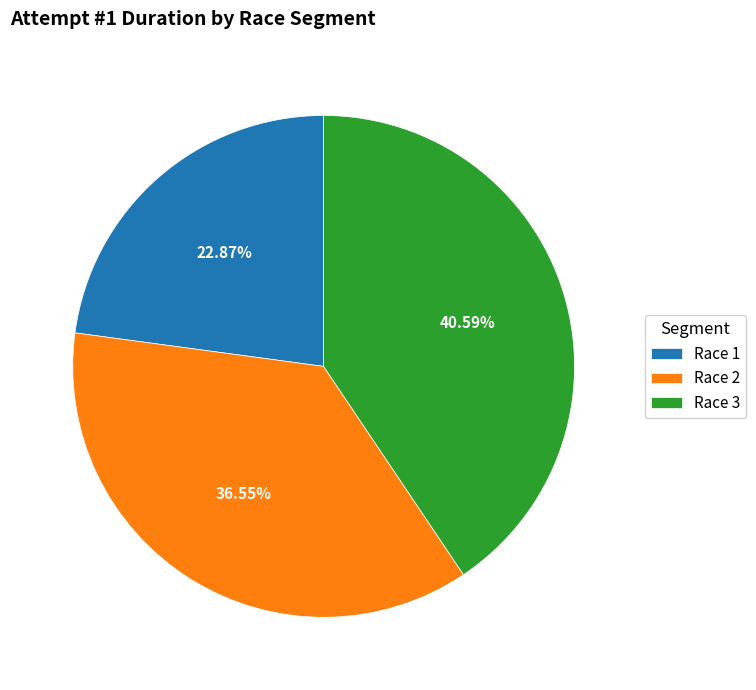

To the nearest percent, what is the difference between the largest and smallest slice percentages?

18%